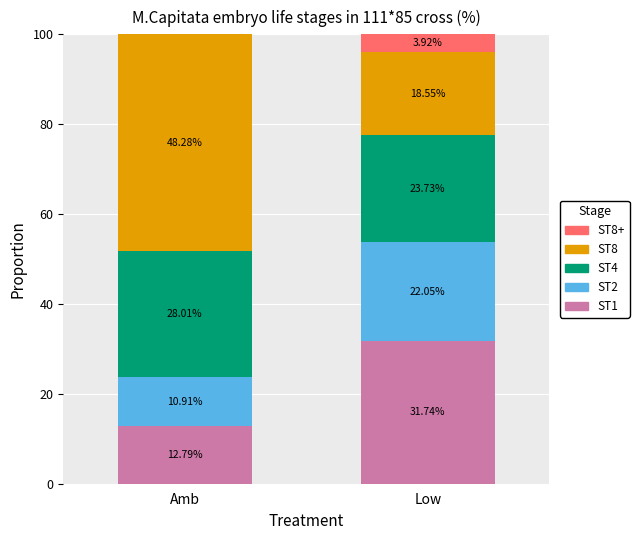

Does the chart contain stacked bars?

Yes